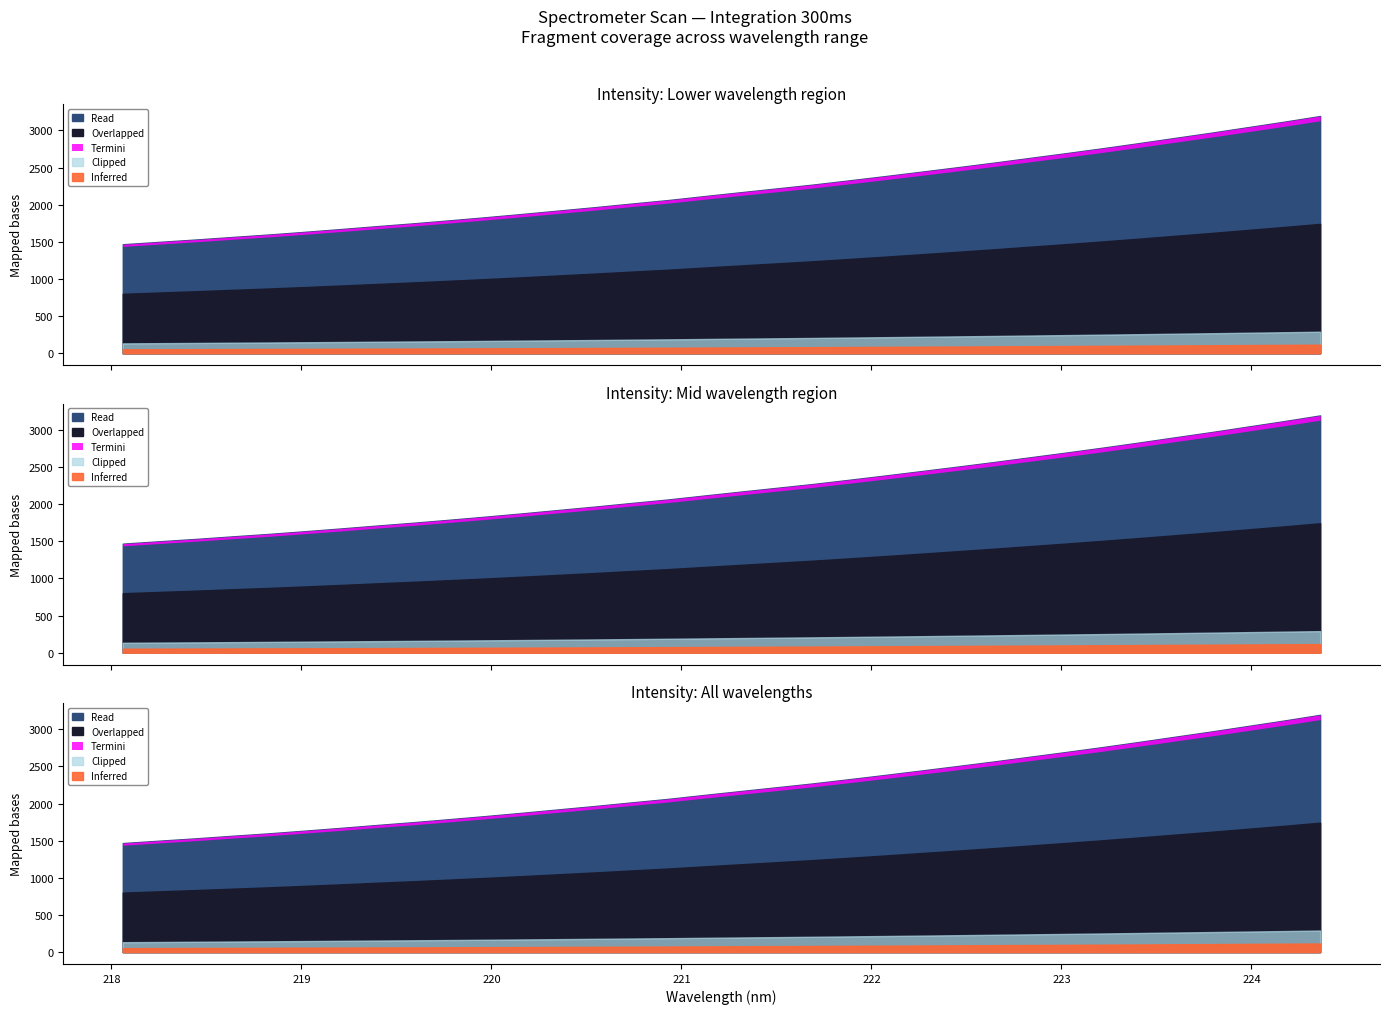

True or false: x has more than 1 points higher than both neighbors.

False